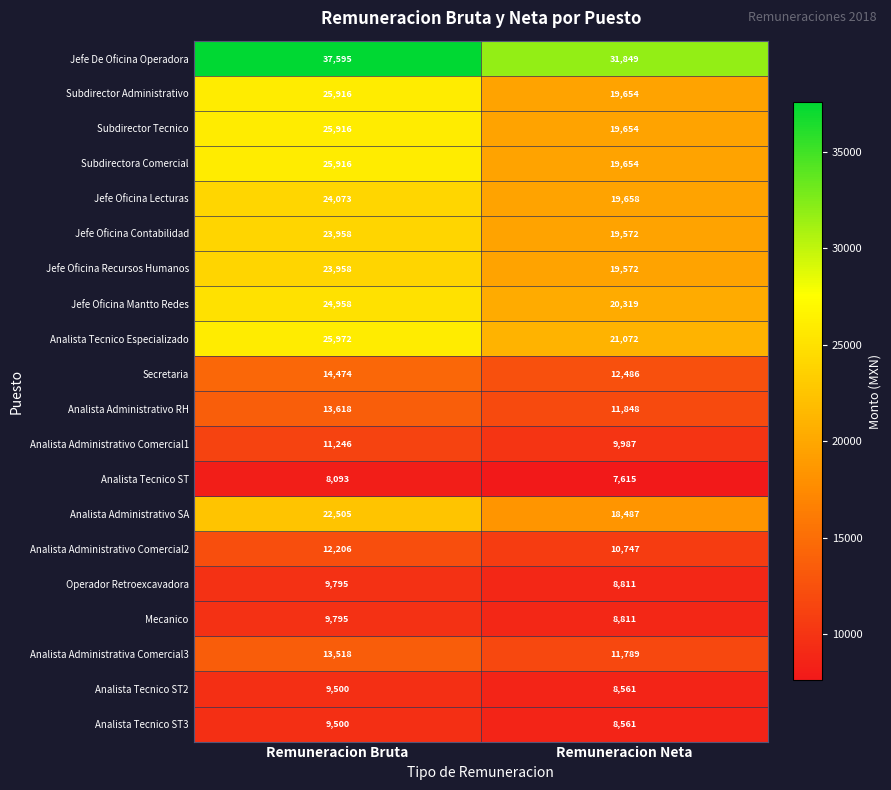

What is the greatest value displayed?

37595